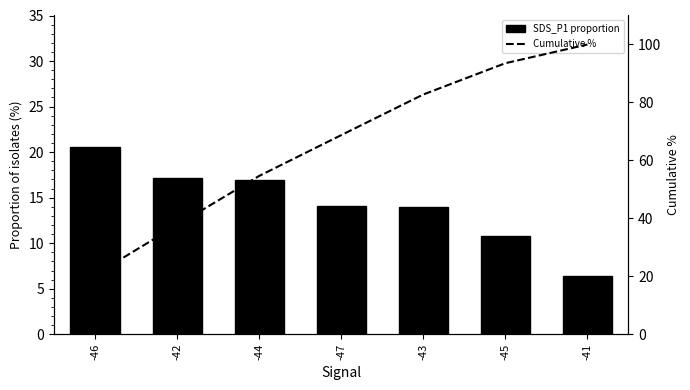

The value of Cumulative % at -46 is 13.2. True or false?

False